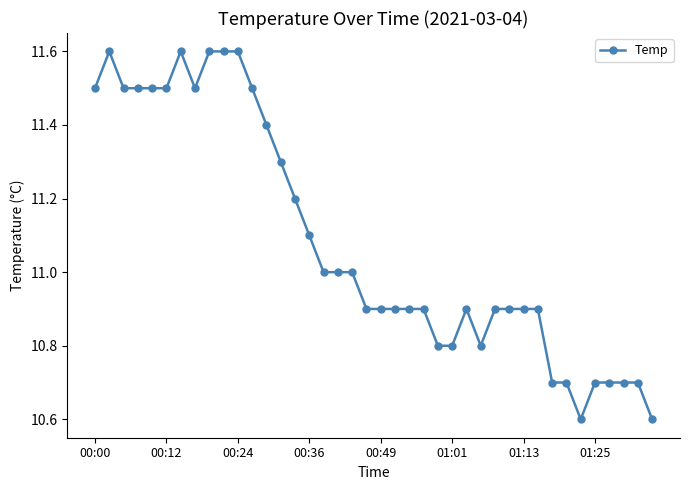

What is the value of the 12th point from the left?

11.5